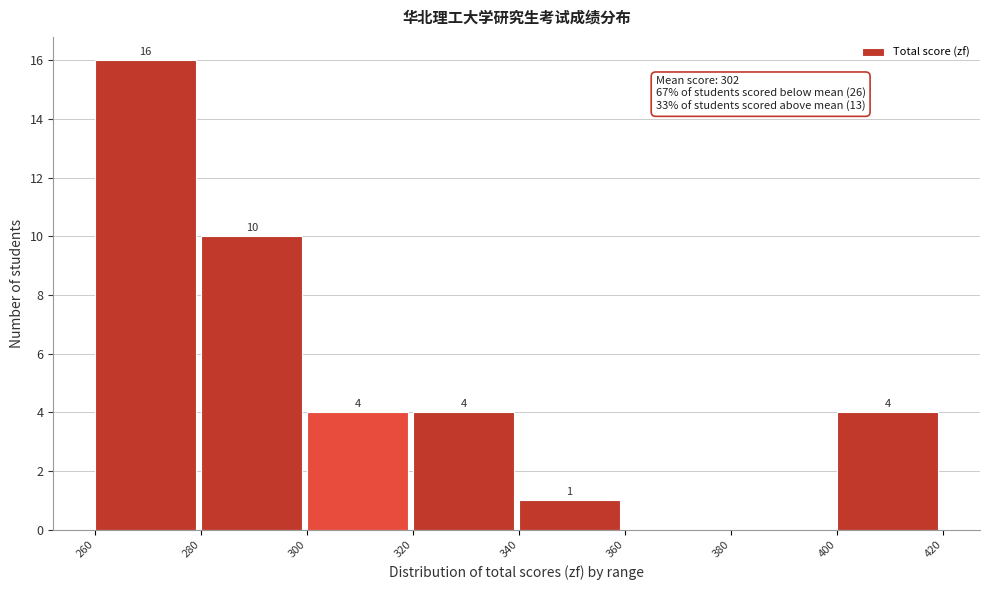

Over which range of the x-axis is the bar tallest?

260 to 280